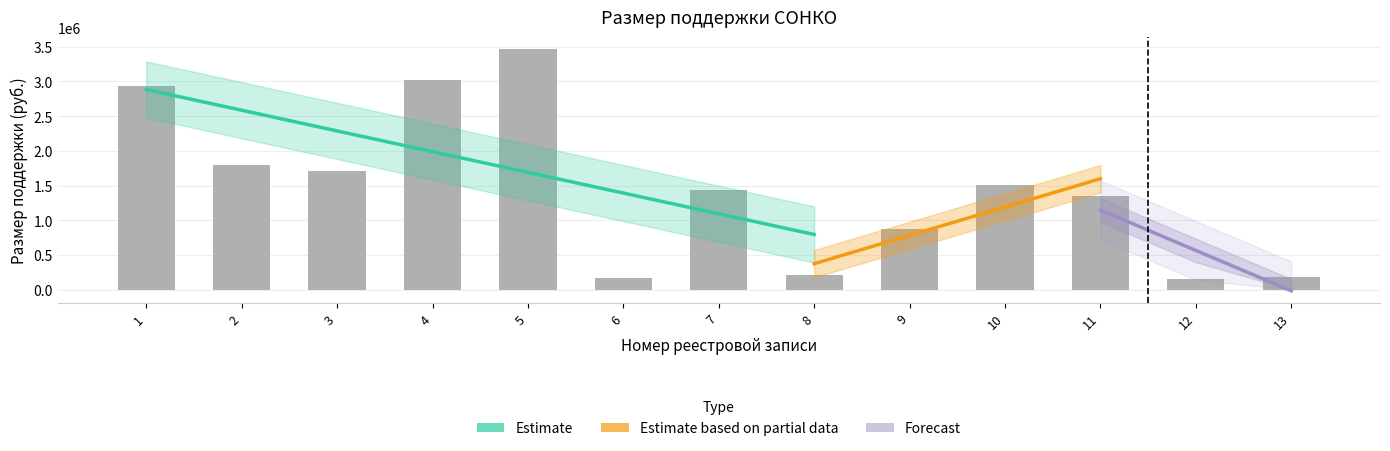

Reading left to right, what are all the values shown in this chart?

1=2927847.9	2=1801821.0	3=1702732.5	4=3016466.7	5=3467001.6	6=165589.1	7=1430282.1	8=205580.4	9=872993.9	10=1514524.3	11=1351981.6	12=155347.1	13=187771.9